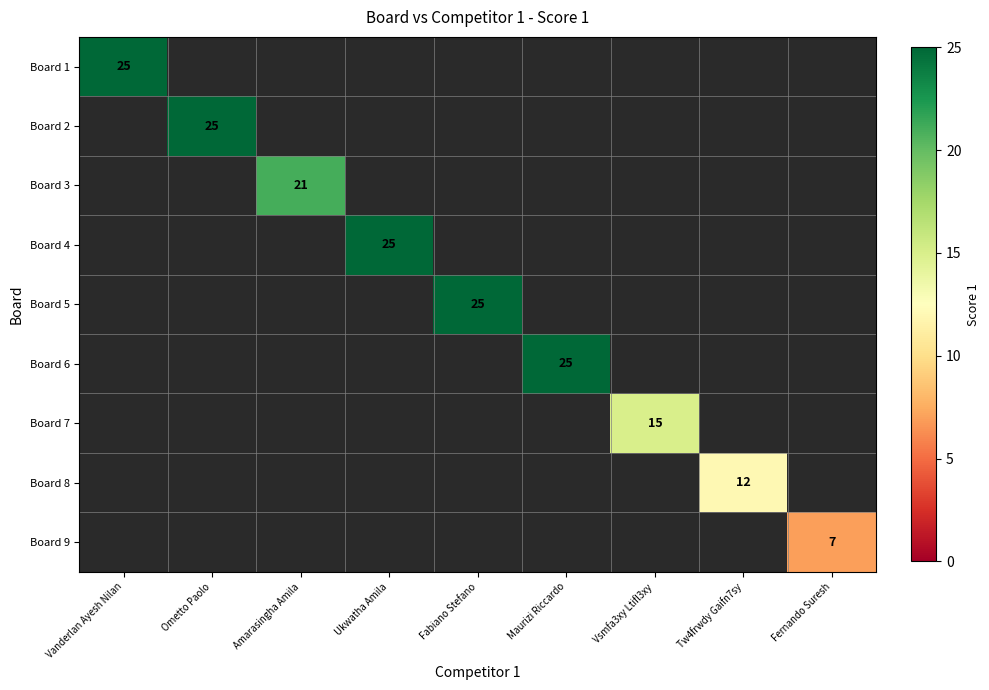

What is the minimum value shown in the chart?

7.0